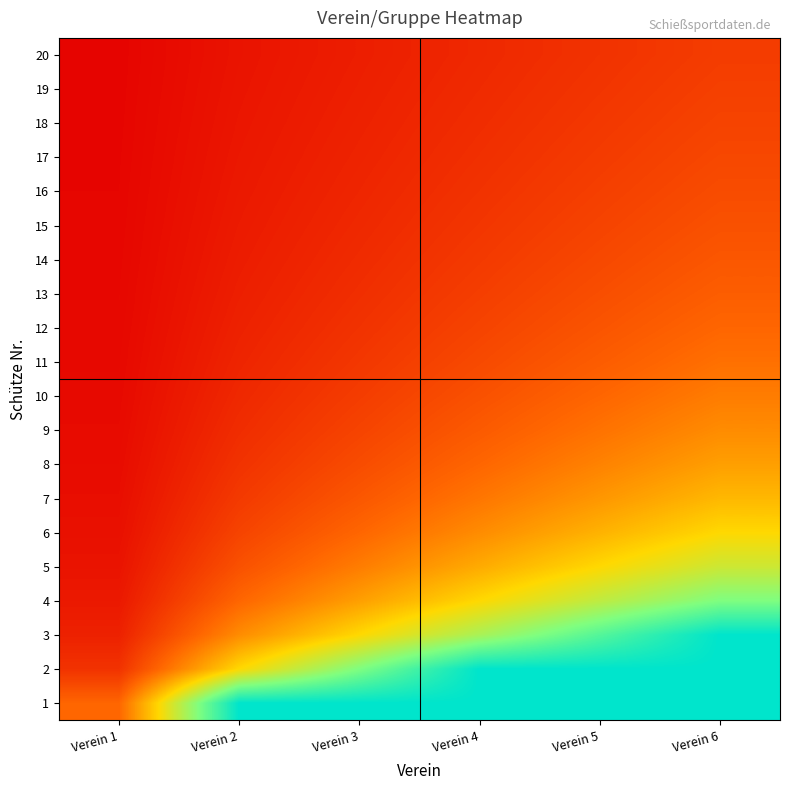

Between Verein 4 and Verein 5, which series saw the biggest shift?

3